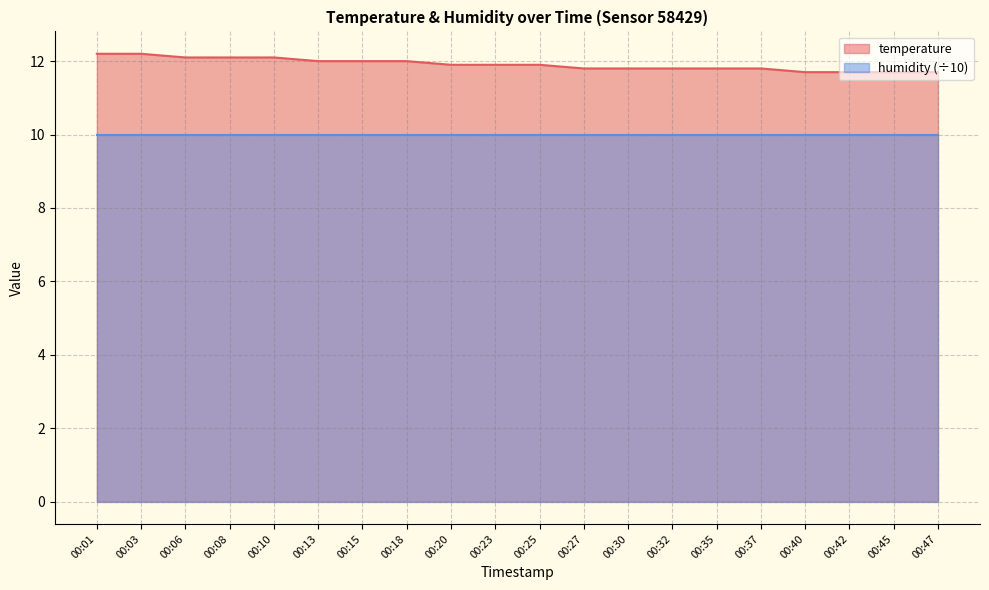

The value at 00:06 is 12.1. True or false?

True